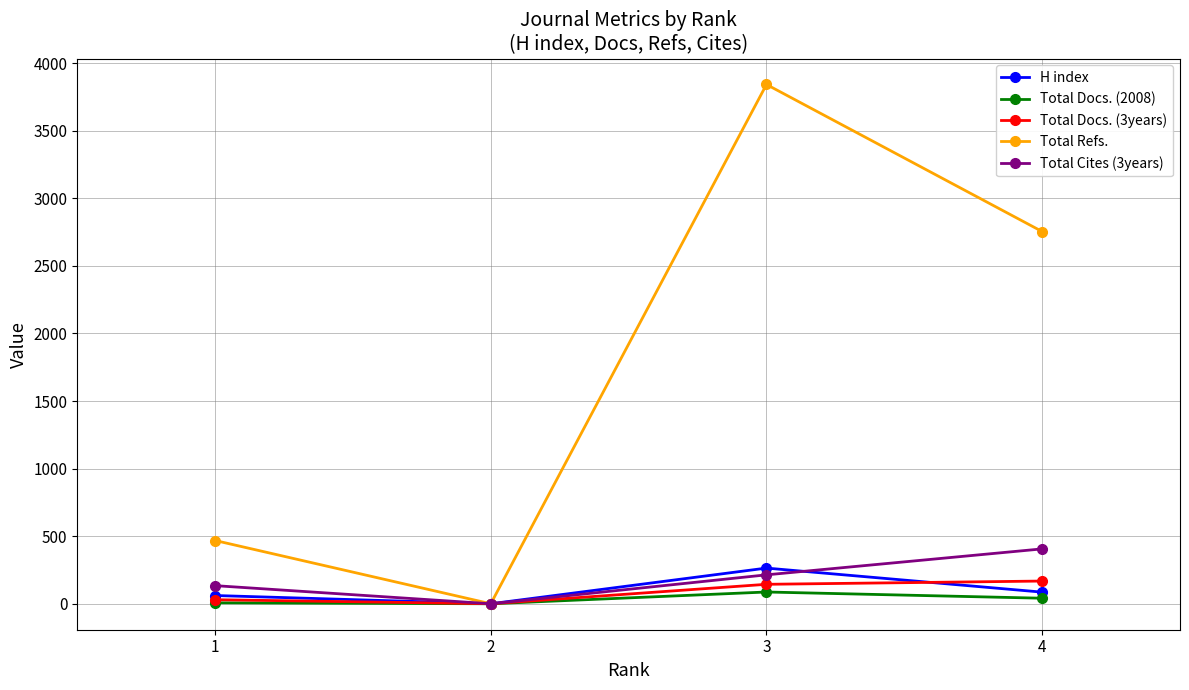

What is the difference between the maximum and second lowest values in the H index series?

203